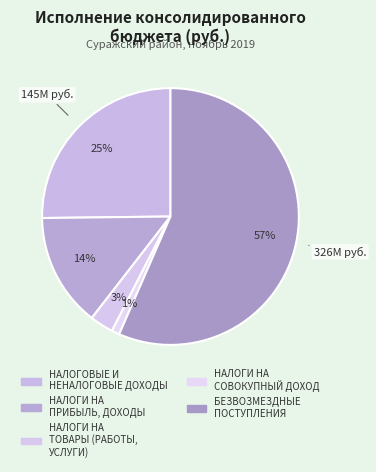

What percentage do НАЛОГИ НА ТОВАРЫ (РАБОТЫ, УСЛУГИ) and БЕЗВОЗМЕЗДНЫЕ ПОСТУПЛЕНИЯ together represent?

59.5%